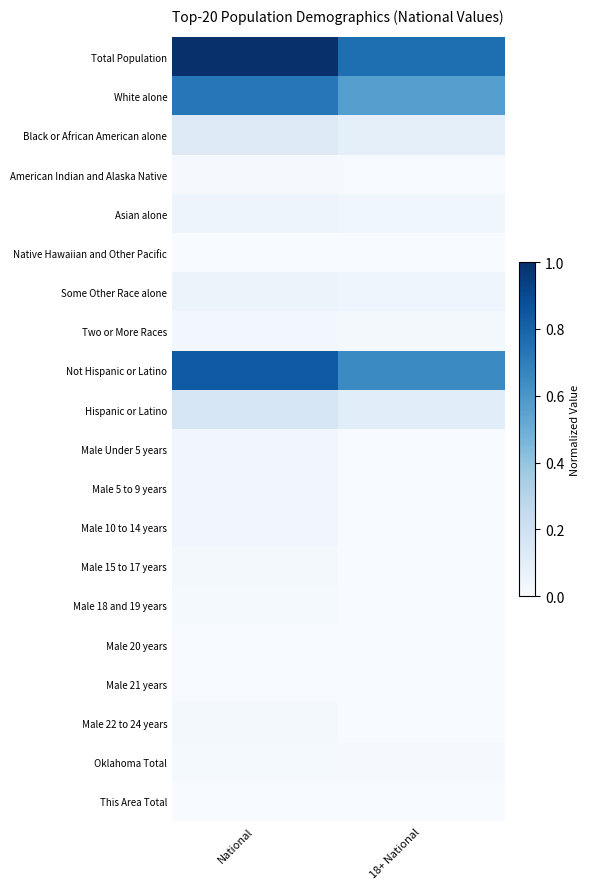

Rank the series at National from highest to lowest value.

Total Population, Not Hispanic or Latino, White alone, Hispanic or Latino, Black or African American alone, Some Other Race alone, Asian alone, Male 10 to 14 years, Male 5 to 9 years, Male Under 5 years, Two or More Races, Male 15 to 17 years, Male 22 to 24 years, Male 18 and 19 years, Oklahoma Total, American Indian and Alaska Native, Male 20 years, Male 21 years, Native Hawaiian and Other Pacific, This Area Total